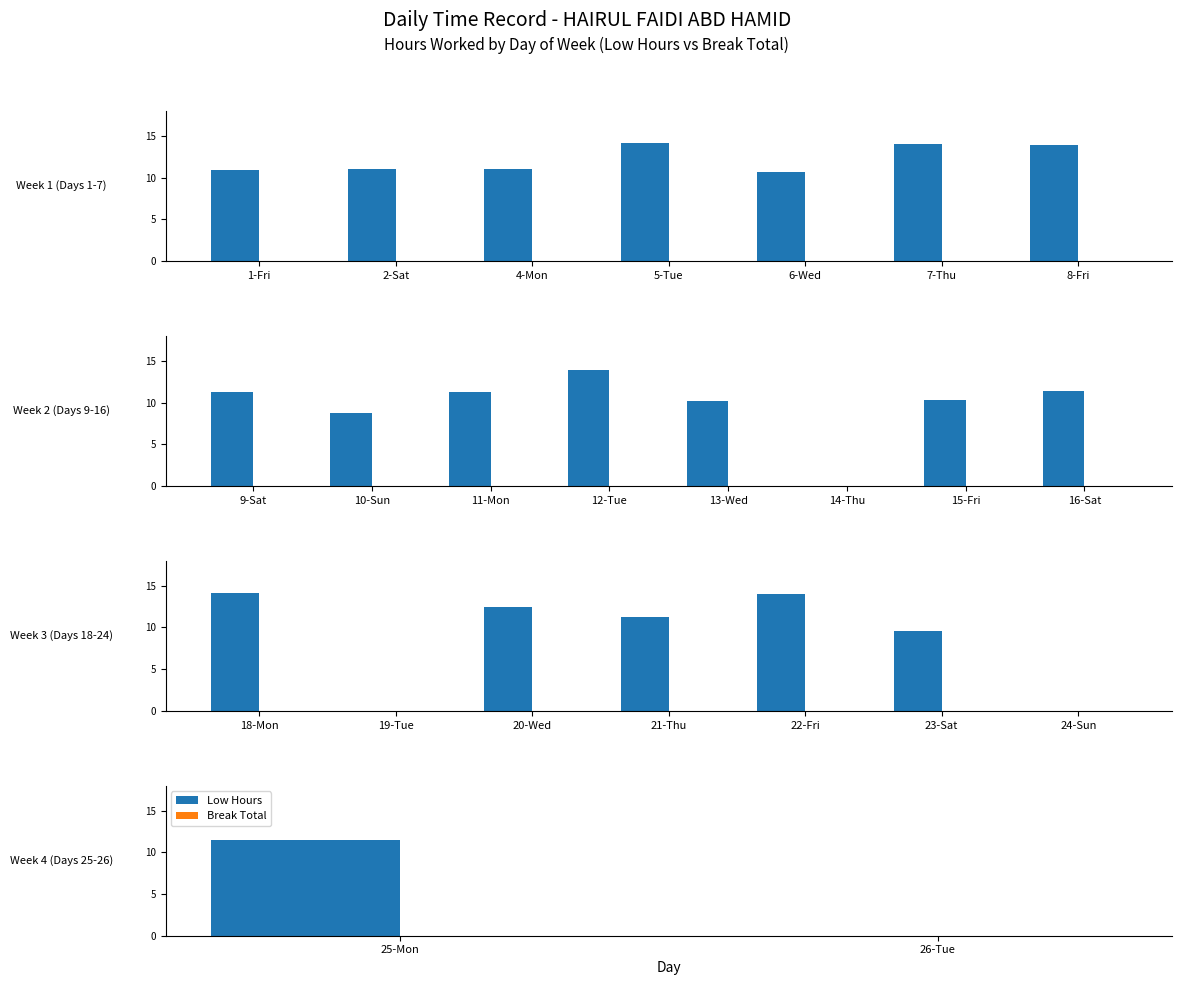

Rank the series by their maximum value, from lowest to highest.

Break Total, Low Hours